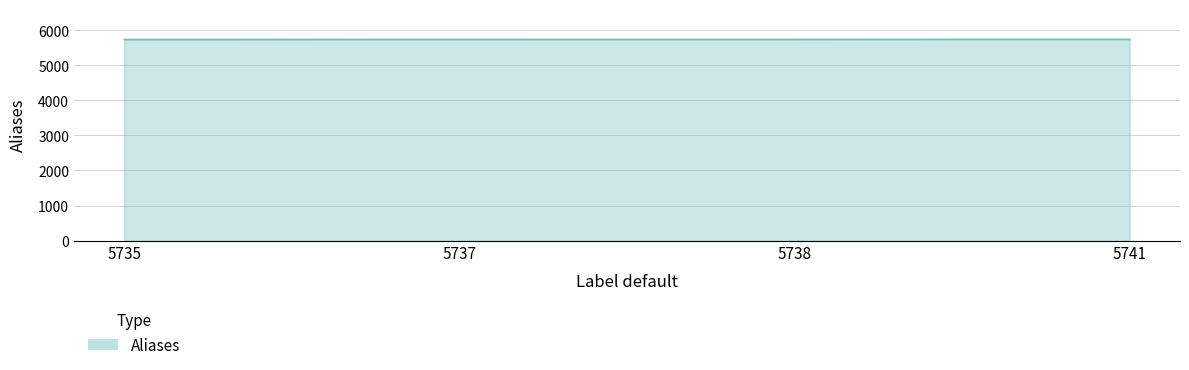

How many lines are shown in the chart?

1